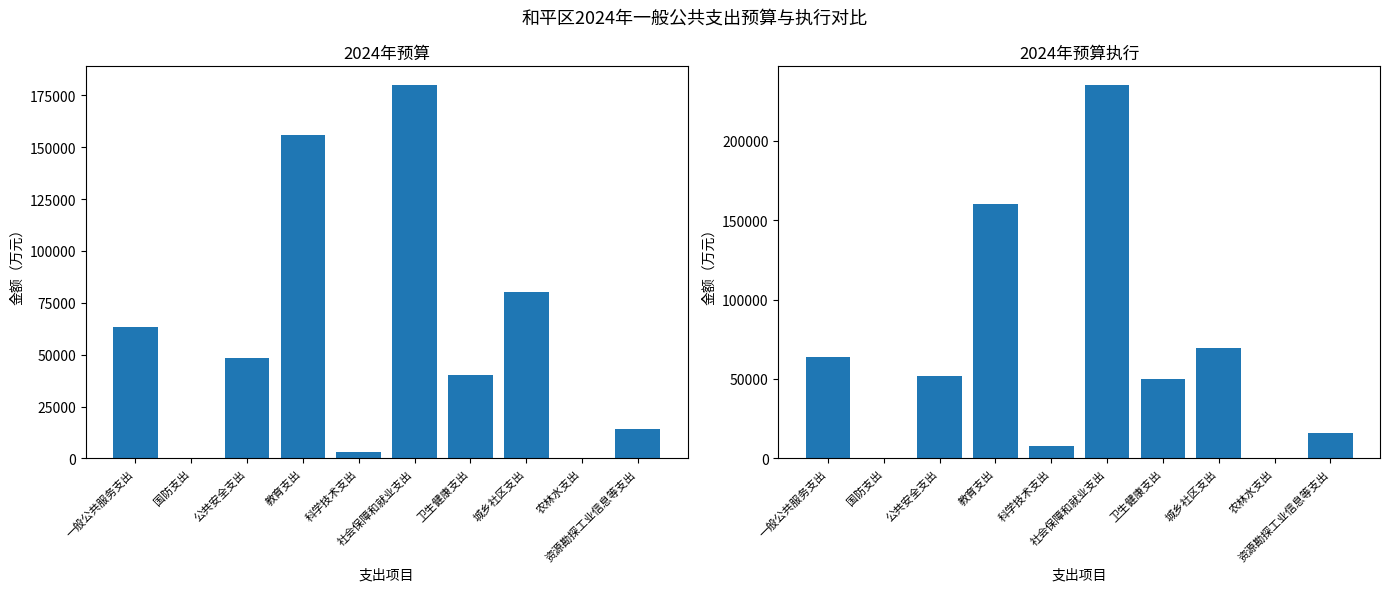

What is the average value of the 2024年预算 series?

58530